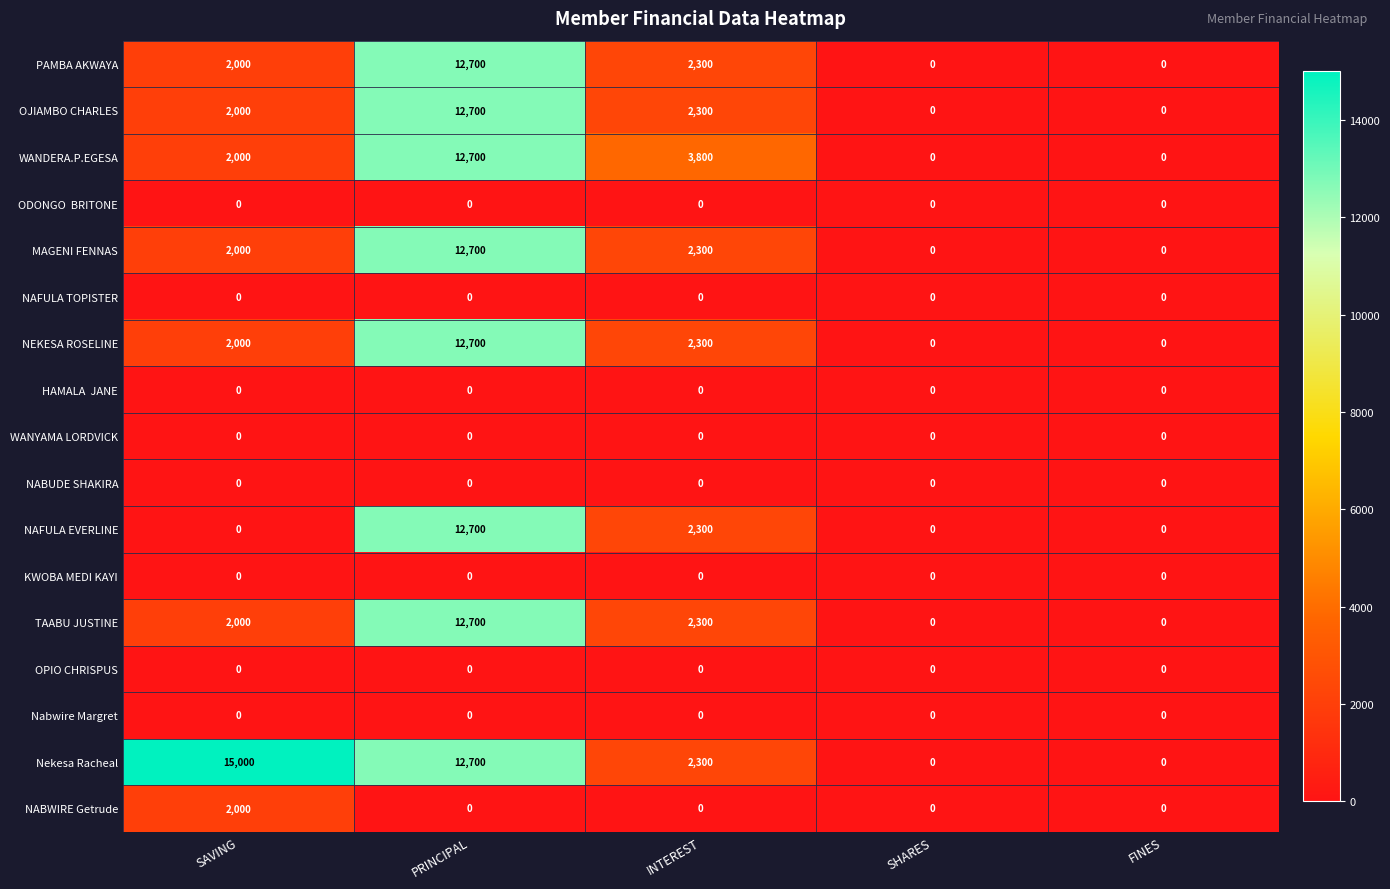

Count the NAFULA EVERLINE values in the range 0 to 2300.

4